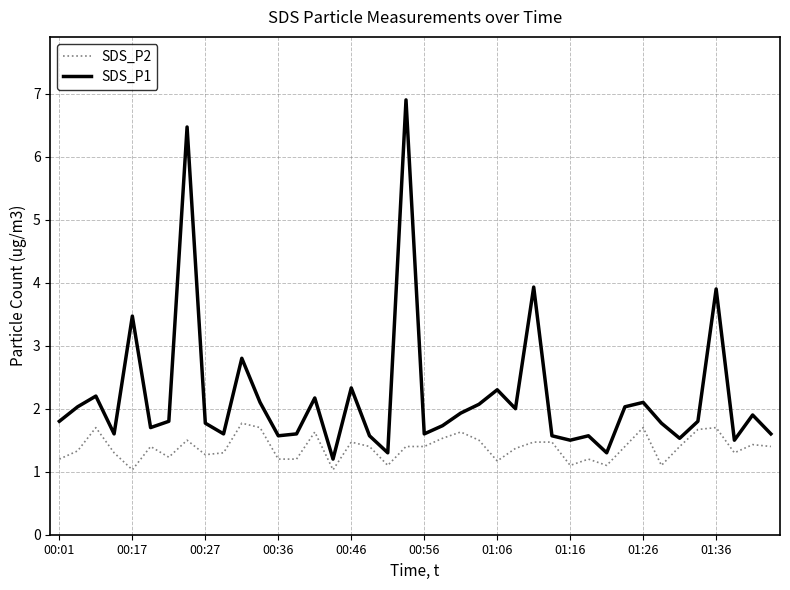

List the series in order of their overall mean, lowest first.

SDS_P2, SDS_P1